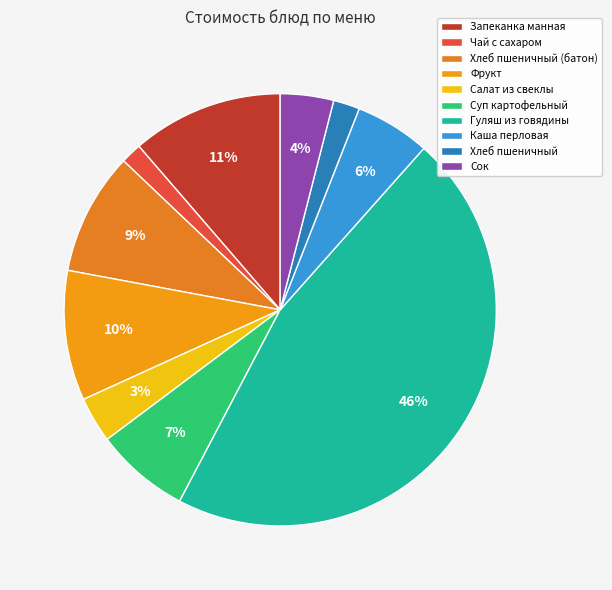

Is there a majority slice in this chart?

No